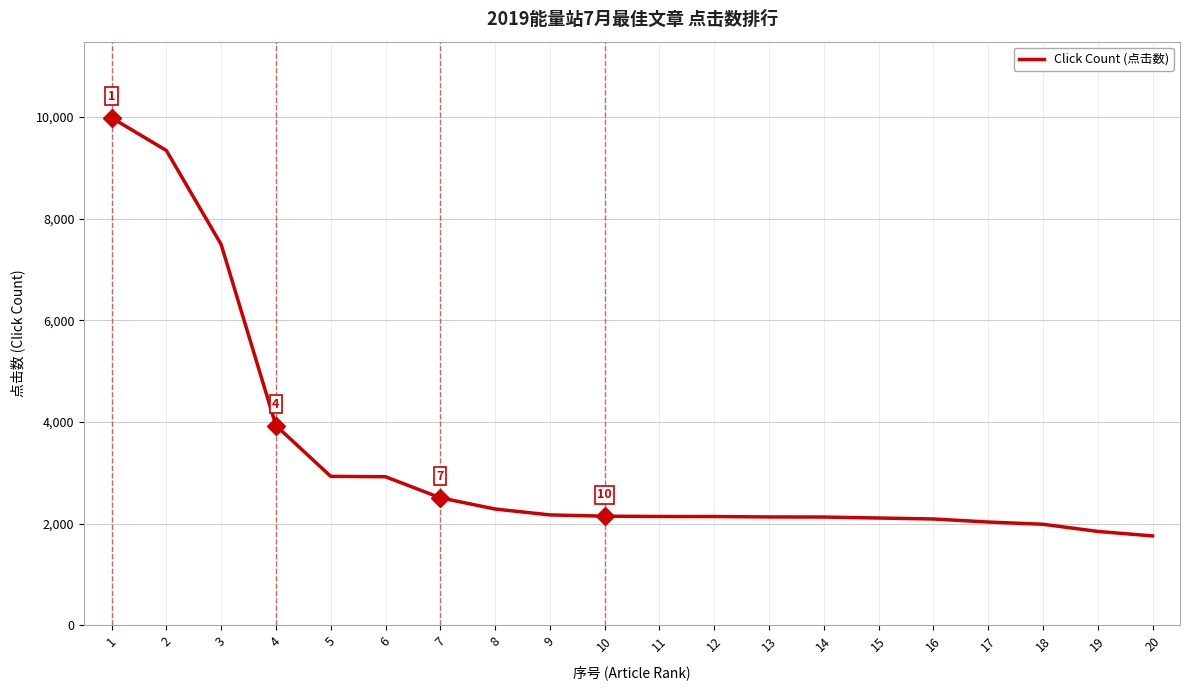

The value at 4 is 2000. True or false?

False